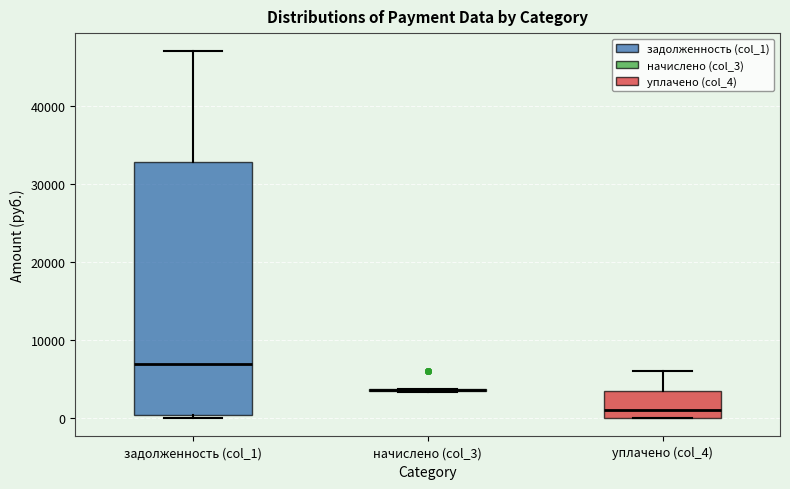

Where is the upper edge of the box for уплачено (col_4) on the y-axis? The values are not printed on the chart, so give them approximately, as read against the axis.

4000